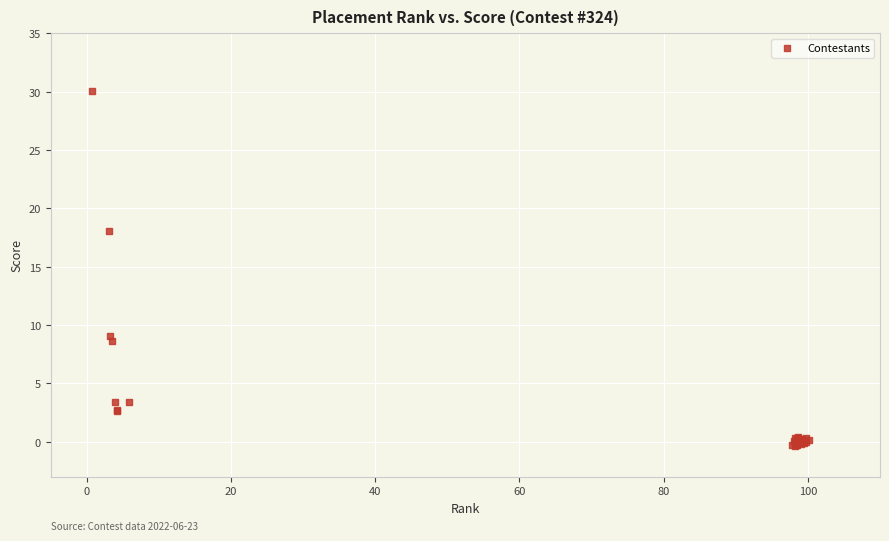

What Y value in the scatter plot is closest to 14?

18.1